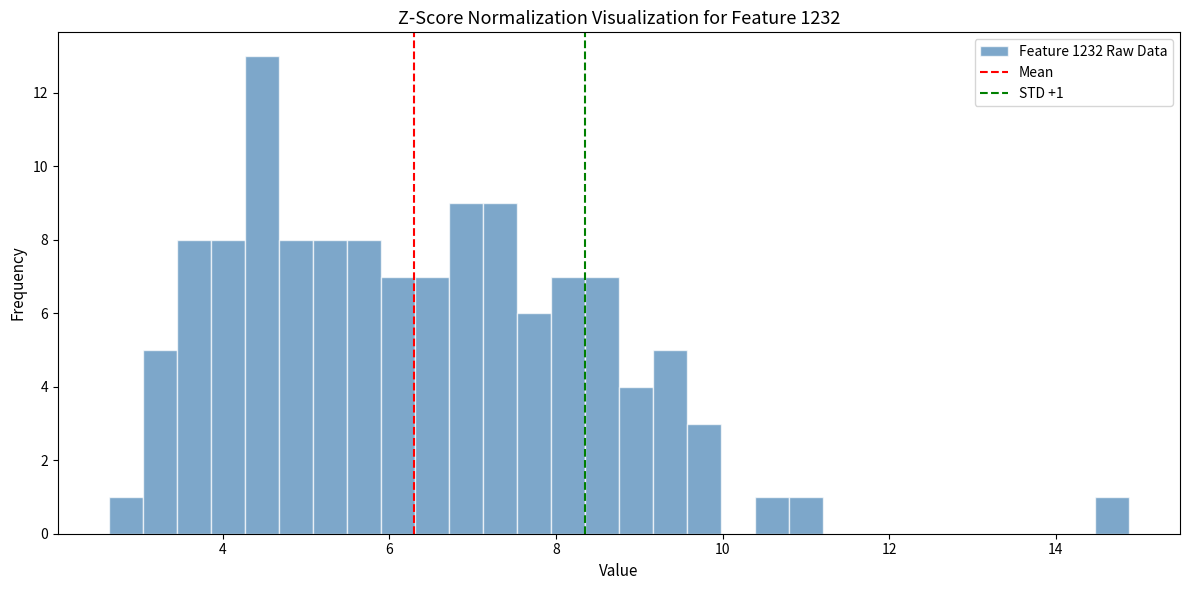

Around what value on the x-axis is the tallest bar? Give the approximate position of its centre, as read against the axis.

4.4